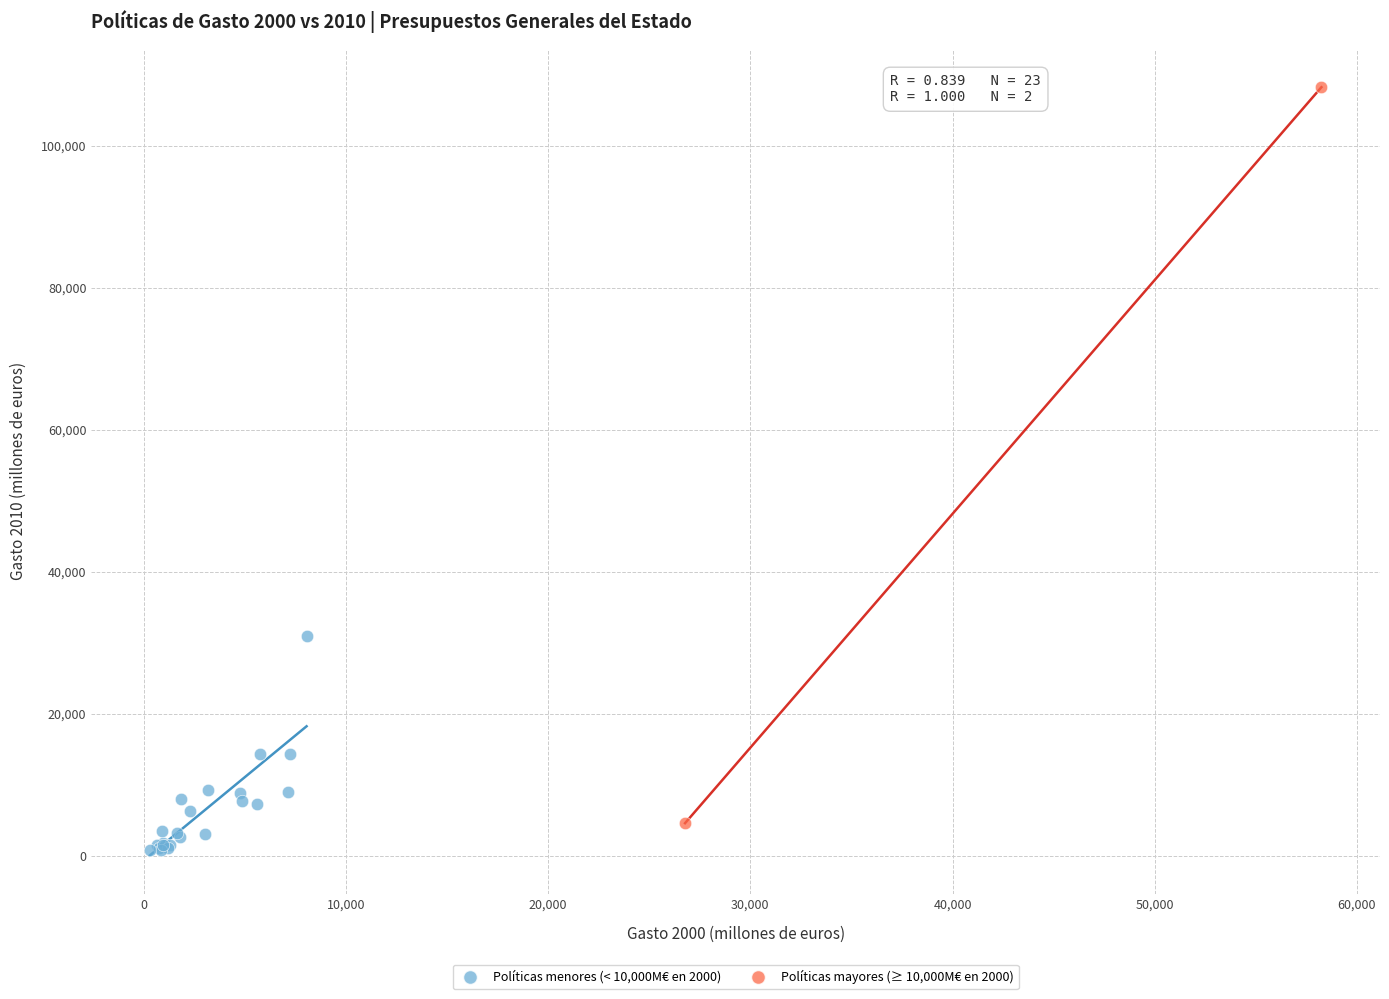

What are all the series names shown in the legend?

Políticas menores (< 10,000M€ en 2000), Políticas mayores (≥ 10,000M€ en 2000)